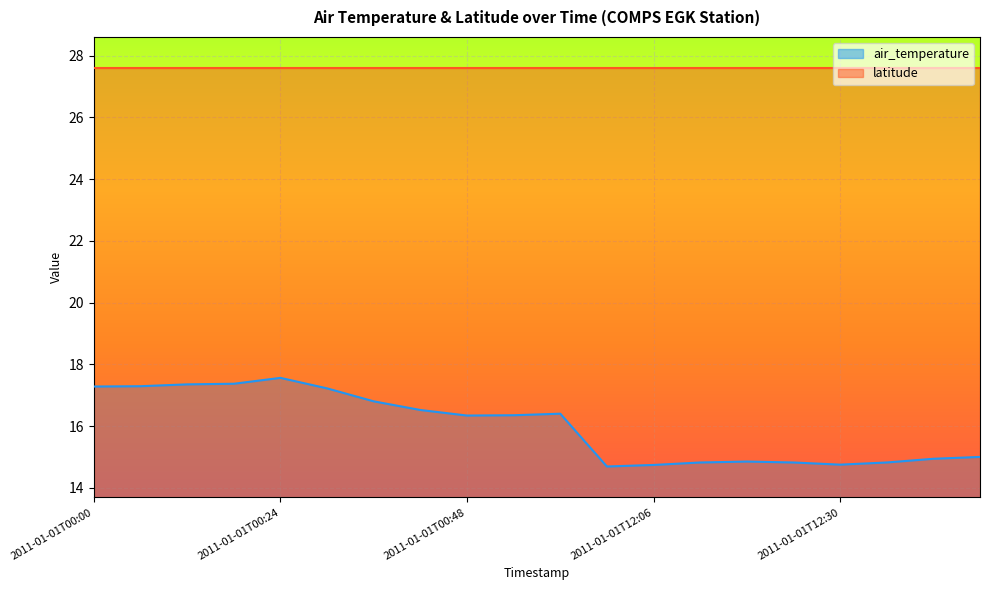

List the labels in order of value, smallest first.

2011-01-01T12:00, 2011-01-01T12:06, 2011-01-01T12:30, 2011-01-01T12:12, 2011-01-01T12:24, 2011-01-01T12:36, 2011-01-01T12:18, 2011-01-01T12:42, 2011-01-01T12:48, 2011-01-01T00:48, 2011-01-01T00:54, 2011-01-01T01:00, 2011-01-01T00:42, 2011-01-01T00:36, 2011-01-01T00:30, 2011-01-01T00:00, 2011-01-01T00:06, 2011-01-01T00:12, 2011-01-01T00:18, 2011-01-01T00:24